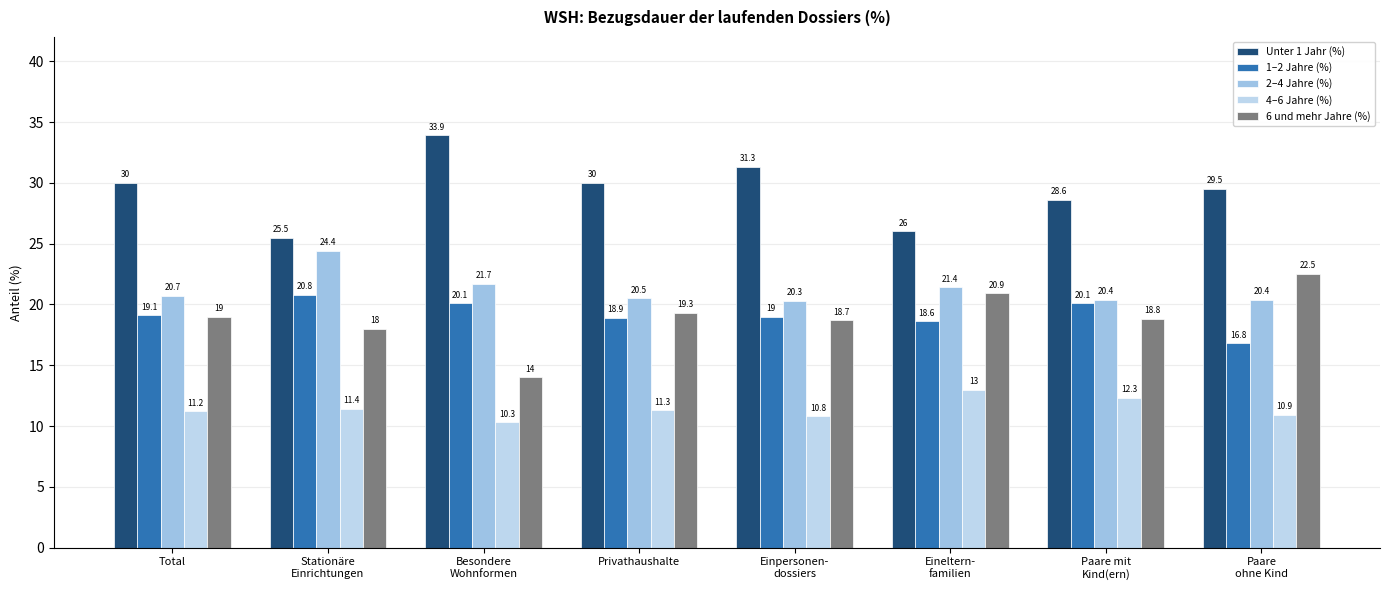

Between Stationäre
Einrichtungen and Paare mit
Kind(ern), which series saw the biggest shift?

2–4 Jahre (%)